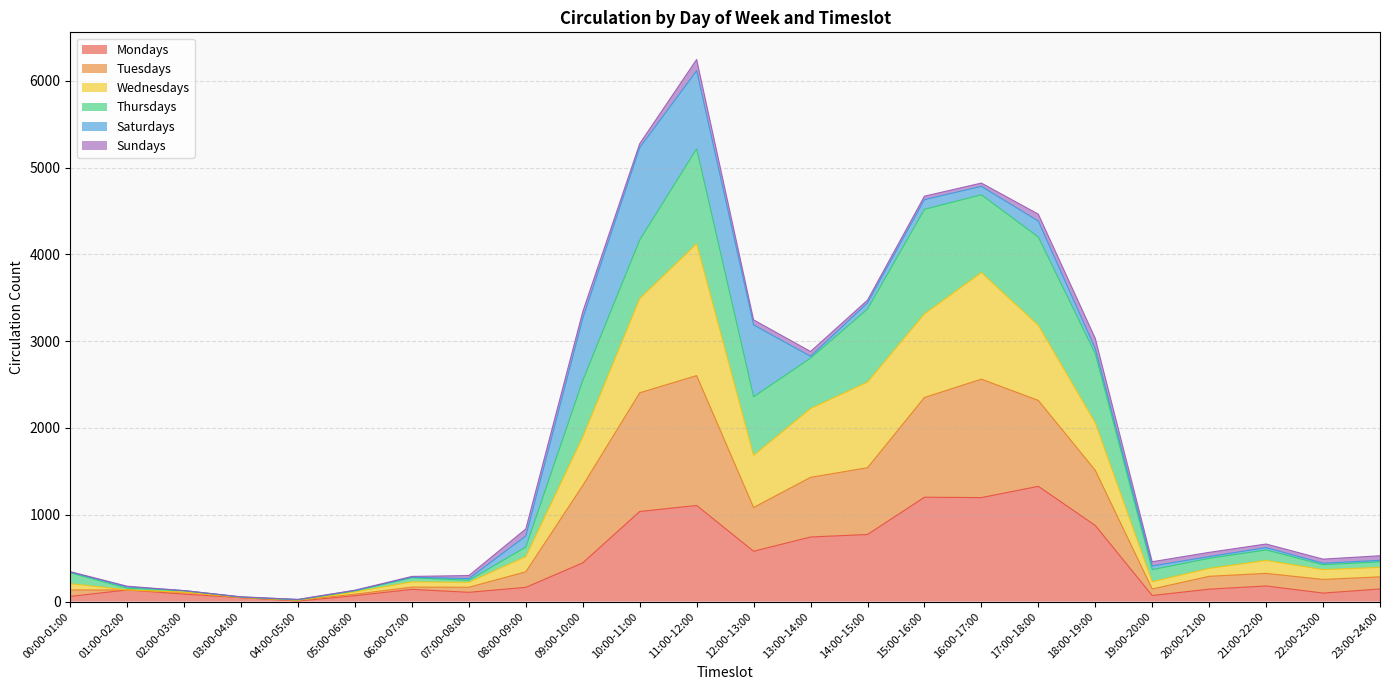

At 04:00-05:00, list the series in order from largest to smallest.

Wednesdays, Tuesdays, Mondays